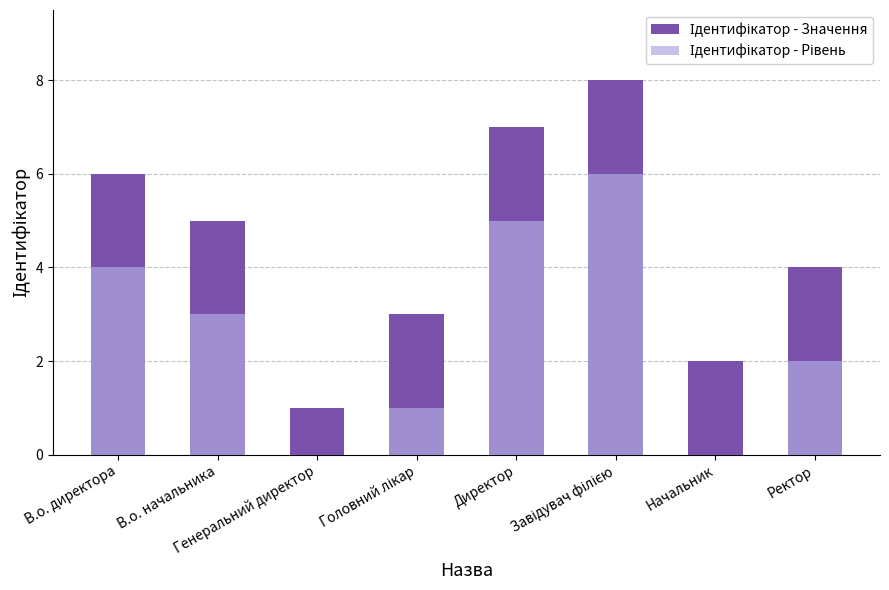

Between В.о. начальника and Ректор, which series saw the biggest shift?

Ідентифікатор - Значення